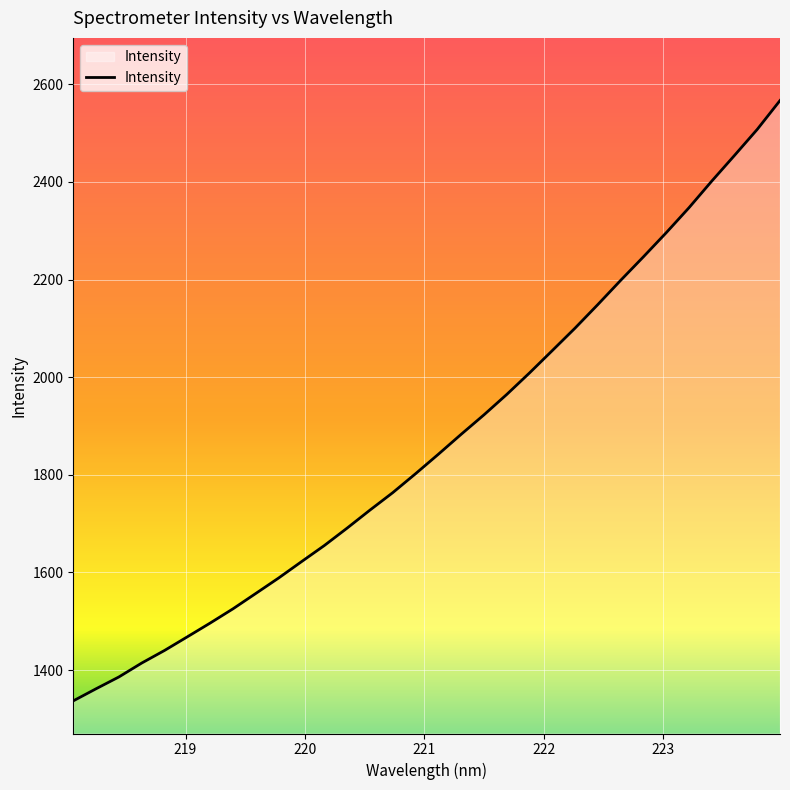

What is the minimum value shown in the chart?

1336.9